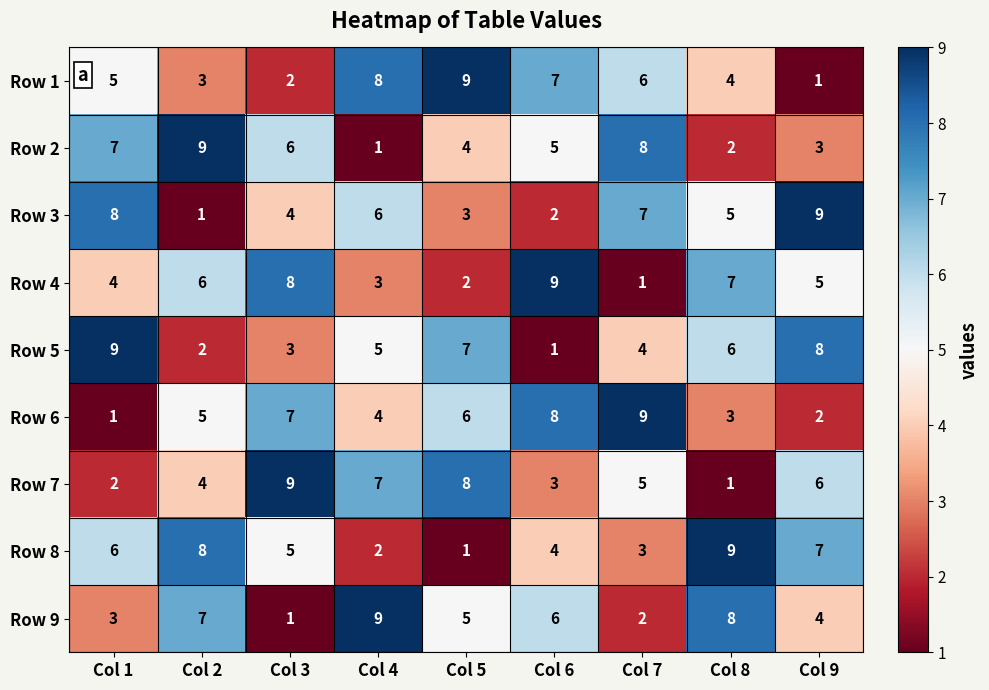

What is the difference between the maximum and minimum values in the Row 9 series?

8